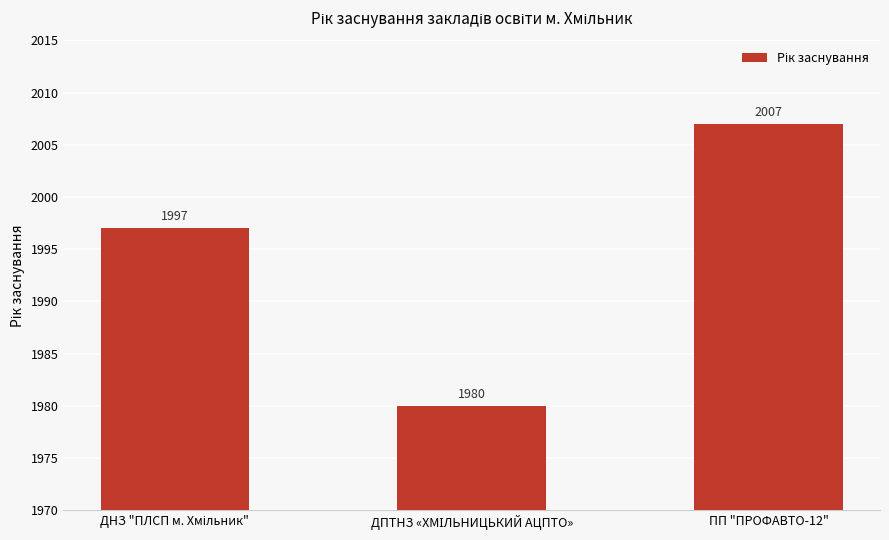

Reading left to right, extract all data points from this chart.

1997	1980	2007